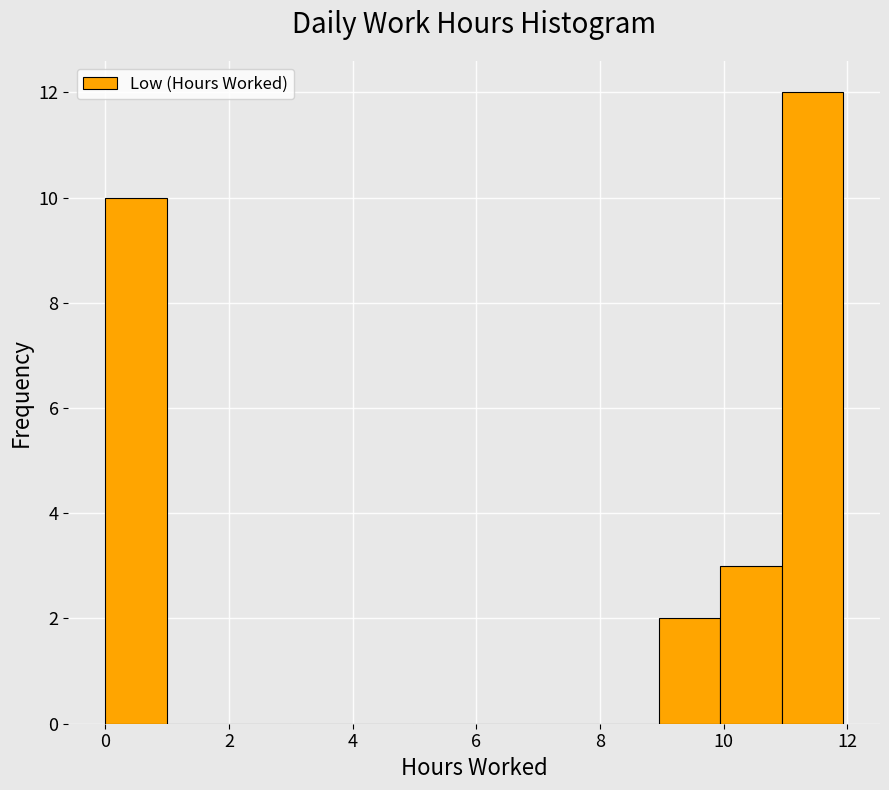

How tall is the bar that spans 11 to 12 on the x-axis? Neither the bar edges nor the heights are printed on the chart, so give them approximately, as read against the axes.

12